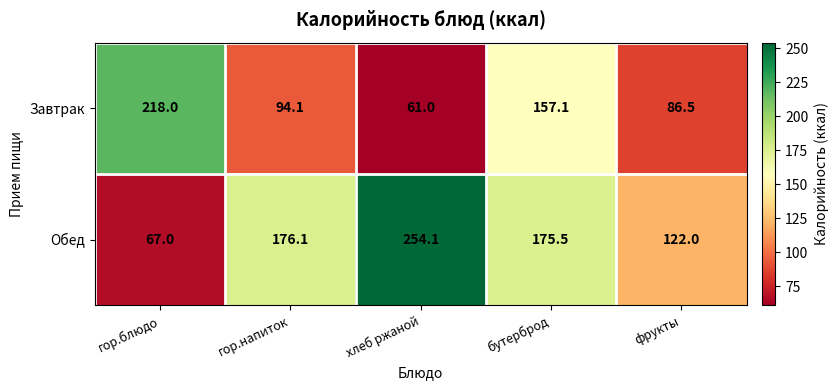

The Завтрак series shows 117.7 at фрукты. True or false?

False